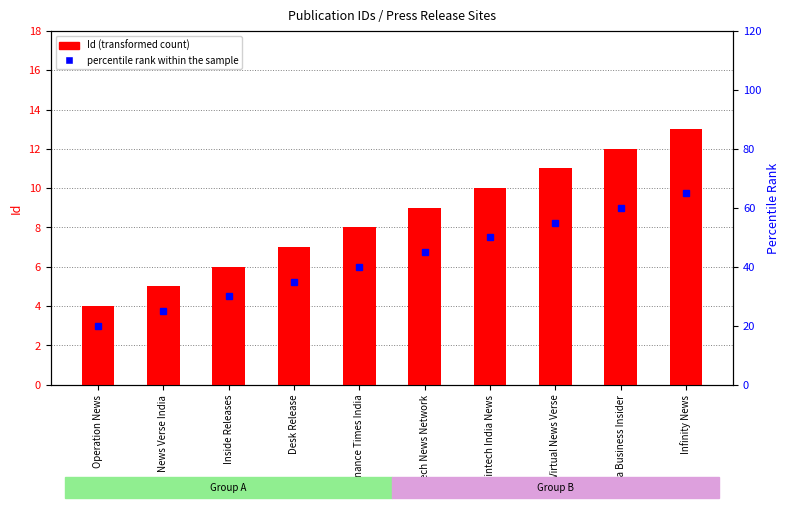

Reading right to left, list all the values displayed in this chart.

Id (transformed count): 13	12	11	10	9	8	7	6	5	4
percentile rank within the sample: 65	60	55	50	45	40	35	30	25	20